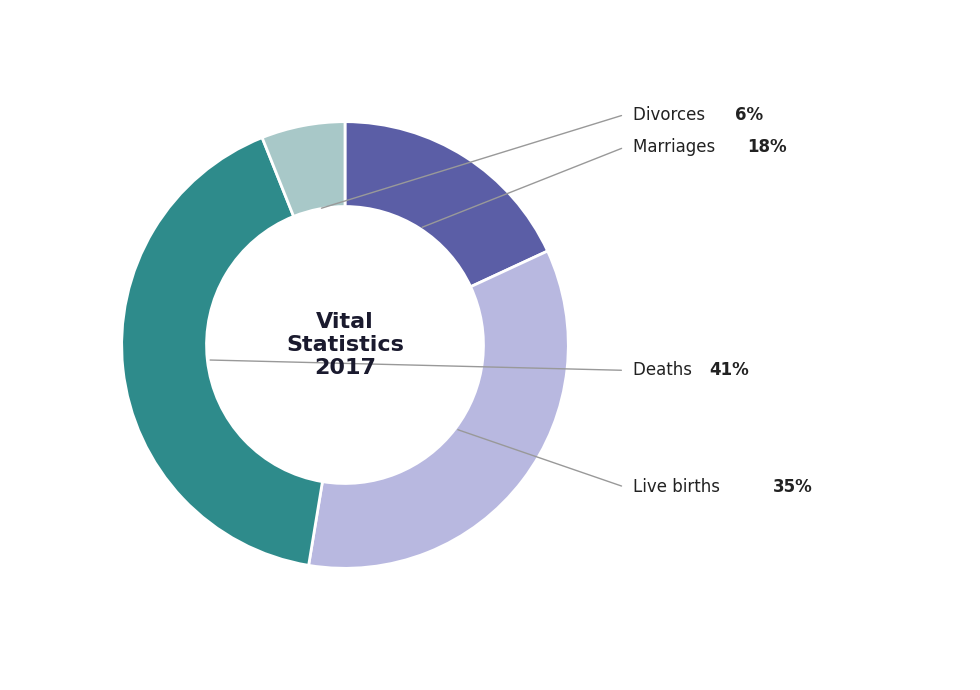

How many slices are in this pie chart?

4